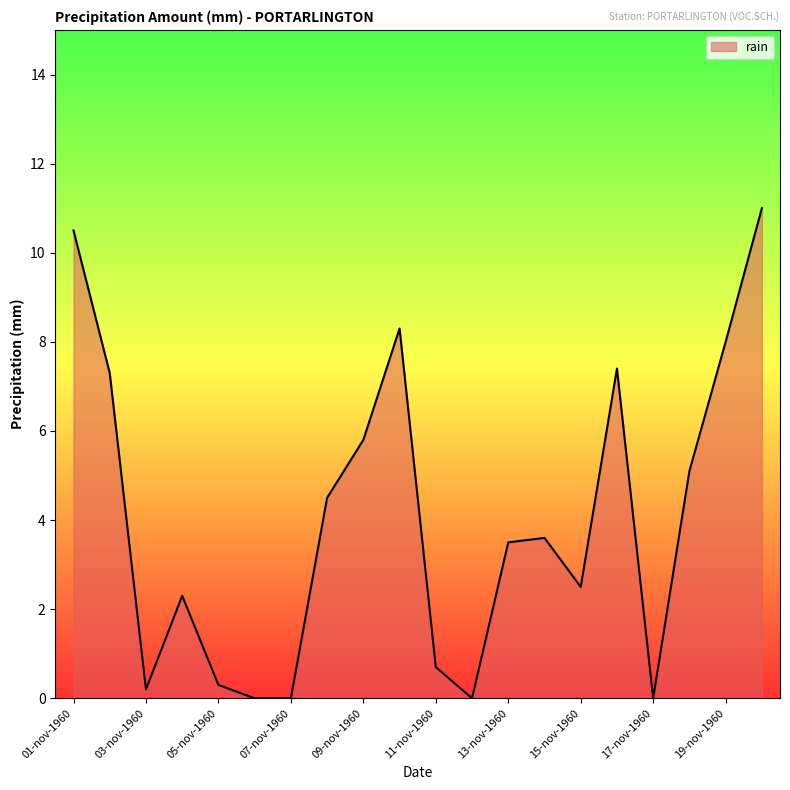

What is the difference between the maximum and minimum values?

11.0